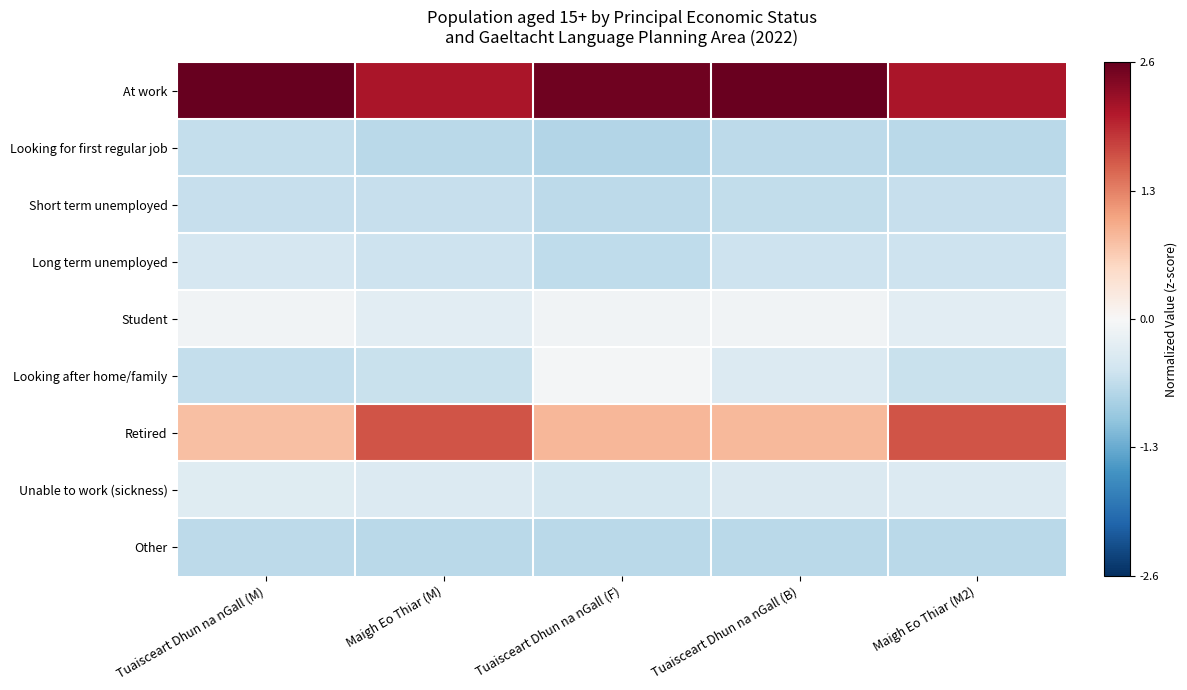

Reading left to right, what are all the values shown in this chart?

At work: Tuaisceart Dhun na nGall (M)=2.6	Maigh Eo Thiar (M)=2.1	Tuaisceart Dhun na nGall (F)=2.5	Tuaisceart Dhun na nGall (B)=2.5	Maigh Eo Thiar (M2)=2.1
Looking for first regular job: Tuaisceart Dhun na nGall (M)=-0.6	Maigh Eo Thiar (M)=-0.7	Tuaisceart Dhun na nGall (F)=-0.7	Tuaisceart Dhun na nGall (B)=-0.7	Maigh Eo Thiar (M2)=-0.7
Short term unemployed: Tuaisceart Dhun na nGall (M)=-0.6	Maigh Eo Thiar (M)=-0.6	Tuaisceart Dhun na nGall (F)=-0.7	Tuaisceart Dhun na nGall (B)=-0.6	Maigh Eo Thiar (M2)=-0.6
Long term unemployed: Tuaisceart Dhun na nGall (M)=-0.4	Maigh Eo Thiar (M)=-0.5	Tuaisceart Dhun na nGall (F)=-0.6	Tuaisceart Dhun na nGall (B)=-0.5	Maigh Eo Thiar (M2)=-0.5
Student: Tuaisceart Dhun na nGall (M)=-0.1	Maigh Eo Thiar (M)=-0.3	Tuaisceart Dhun na nGall (F)=-0.1	Tuaisceart Dhun na nGall (B)=-0.1	Maigh Eo Thiar (M2)=-0.3
Looking after home/family: Tuaisceart Dhun na nGall (M)=-0.6	Maigh Eo Thiar (M)=-0.6	Tuaisceart Dhun na nGall (F)=-0.0	Tuaisceart Dhun na nGall (B)=-0.4	Maigh Eo Thiar (M2)=-0.6
Retired: Tuaisceart Dhun na nGall (M)=0.8	Maigh Eo Thiar (M)=1.6	Tuaisceart Dhun na nGall (F)=0.9	Tuaisceart Dhun na nGall (B)=0.8	Maigh Eo Thiar (M2)=1.6
Unable to work (sickness): Tuaisceart Dhun na nGall (M)=-0.3	Maigh Eo Thiar (M)=-0.4	Tuaisceart Dhun na nGall (F)=-0.5	Tuaisceart Dhun na nGall (B)=-0.4	Maigh Eo Thiar (M2)=-0.4
Other: Tuaisceart Dhun na nGall (M)=-0.7	Maigh Eo Thiar (M)=-0.7	Tuaisceart Dhun na nGall (F)=-0.7	Tuaisceart Dhun na nGall (B)=-0.7	Maigh Eo Thiar (M2)=-0.7